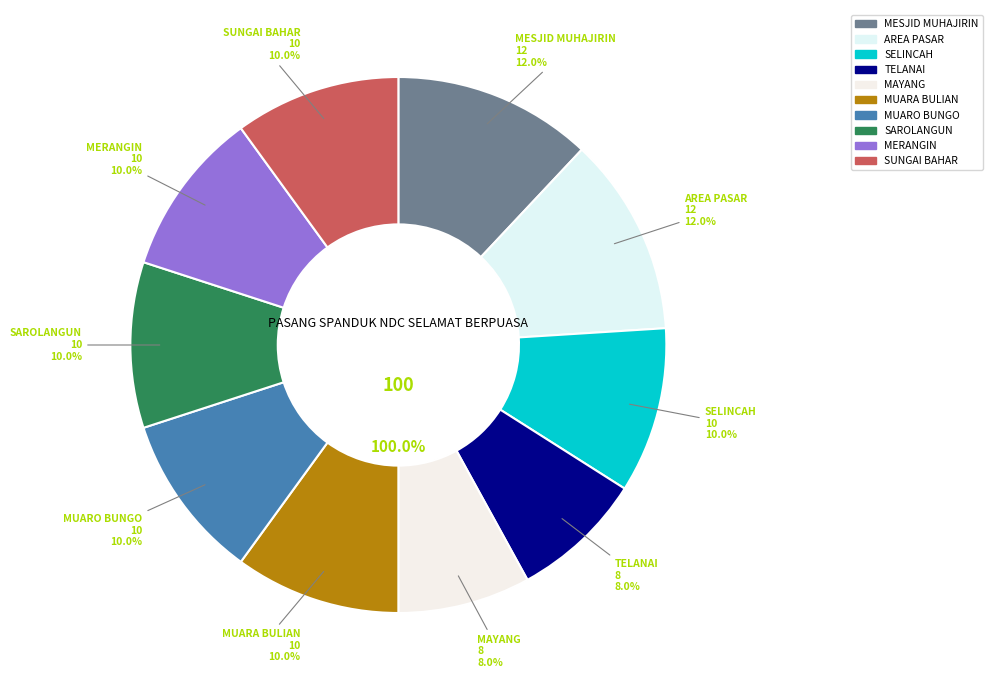

Is it true that PASAR BEDUK SAROLANGUN is 10% of the pie?

True